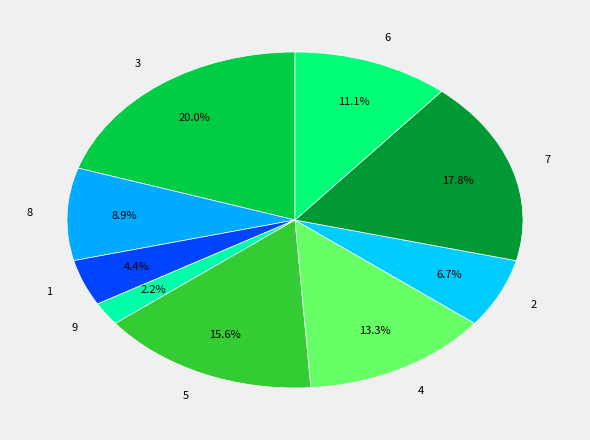

Which has a higher value, 4 or 8?

4